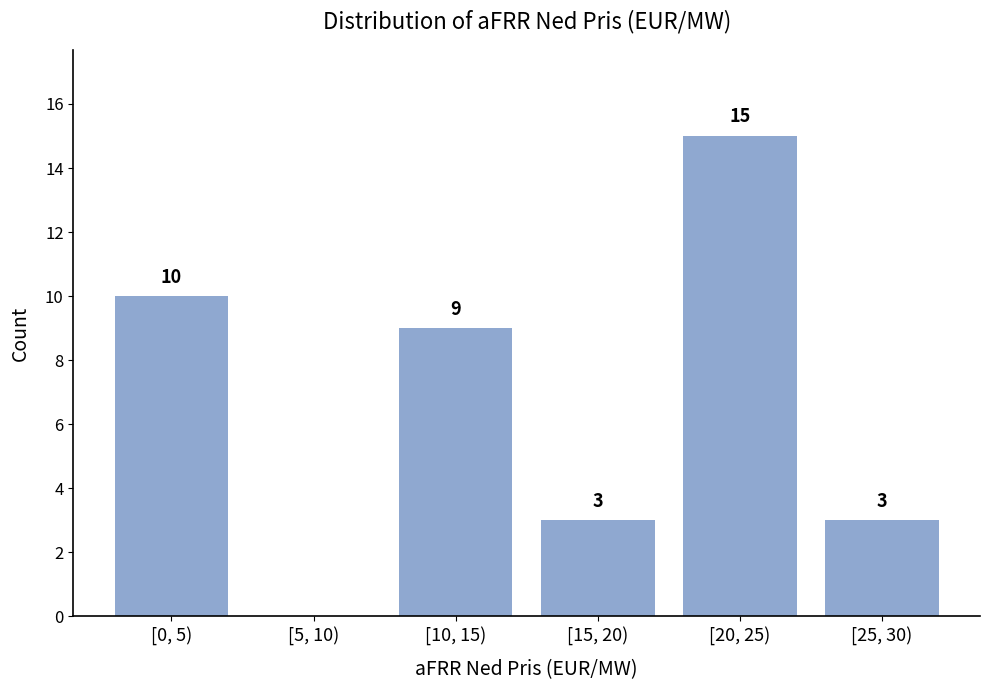

Reading left to right, extract all data points from this chart.

[0, 5)=10	[5, 10)=0	[10, 15)=9	[15, 20)=3	[20, 25)=15	[25, 30)=3